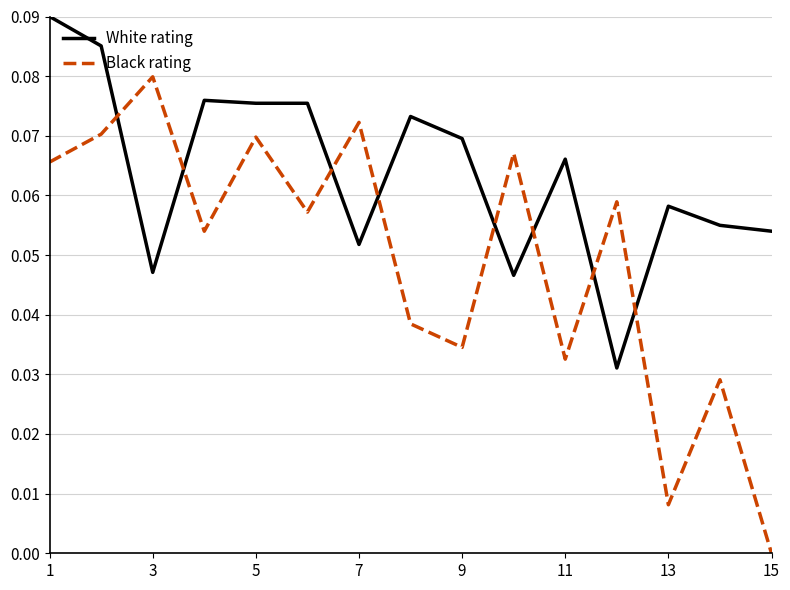

What is the sum of all Black rating values?

0.7